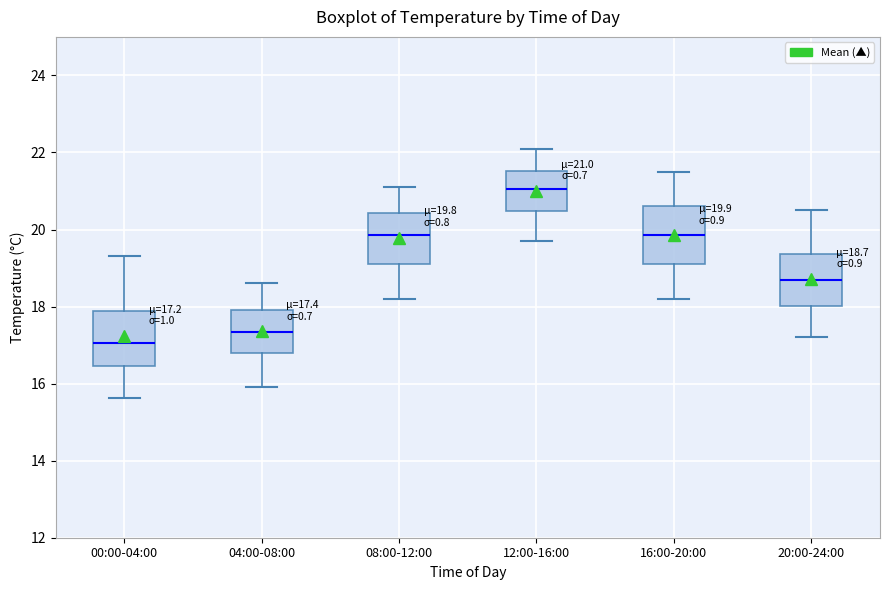

Which box's median line is the lowest?

00:00-04:00